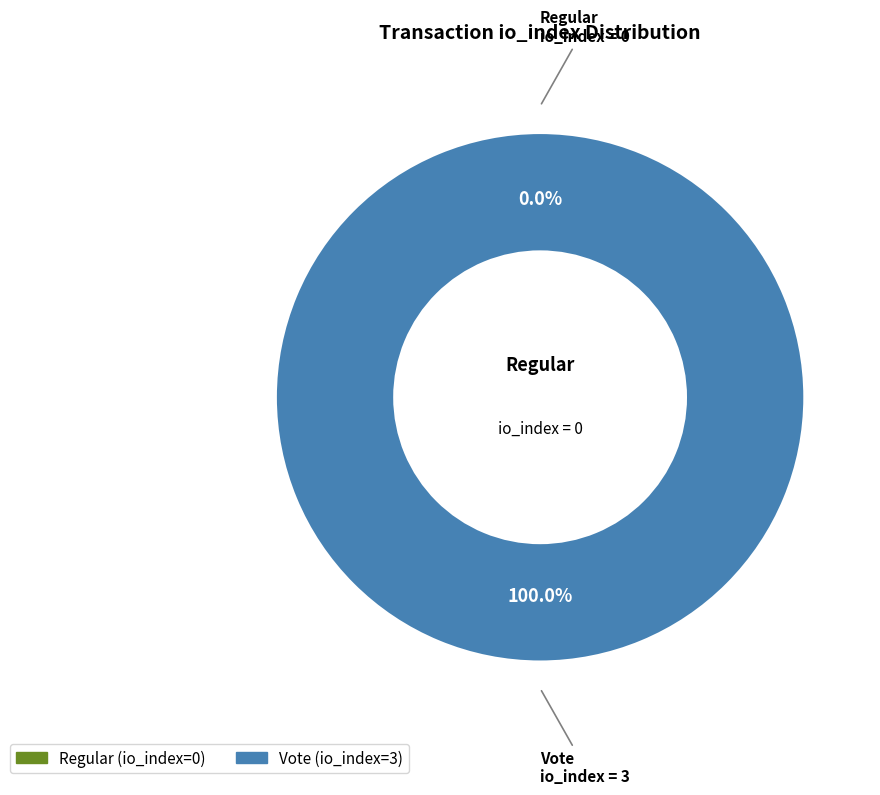

Is it true that Regular (io_index=0) is 6% of the pie?

False